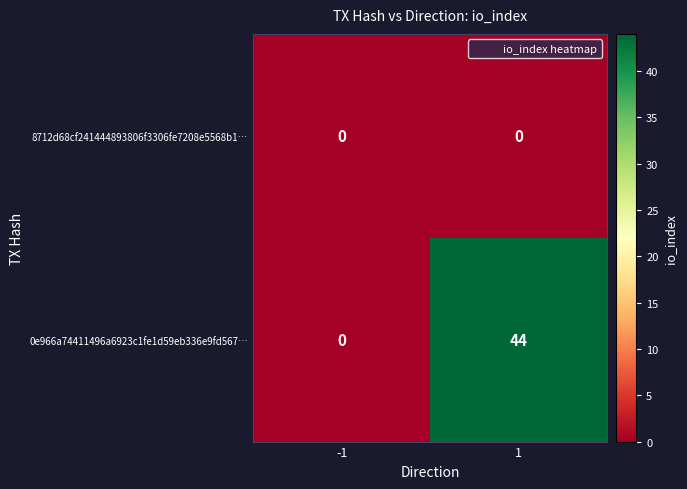

Reading left to right, list all the values displayed in this chart.

8712d68cf241444893806f3306fe7208e5568b1…: -1=0	1=0
0e966a74411496a6923c1fe1d59eb336e9fd567…: -1=0	1=44